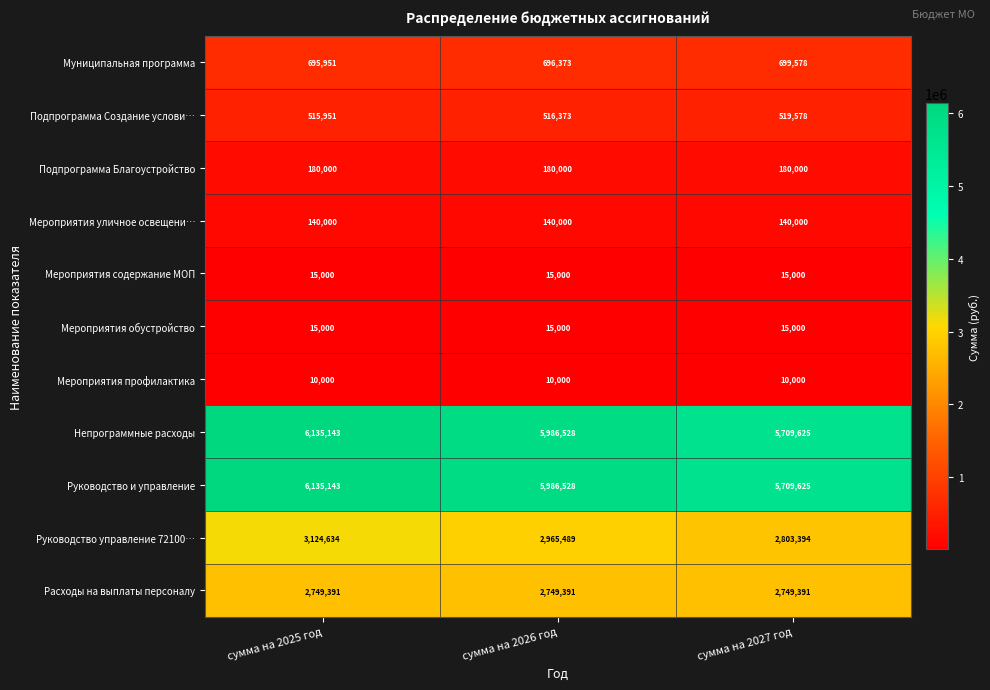

What is the smallest value displayed?

10000